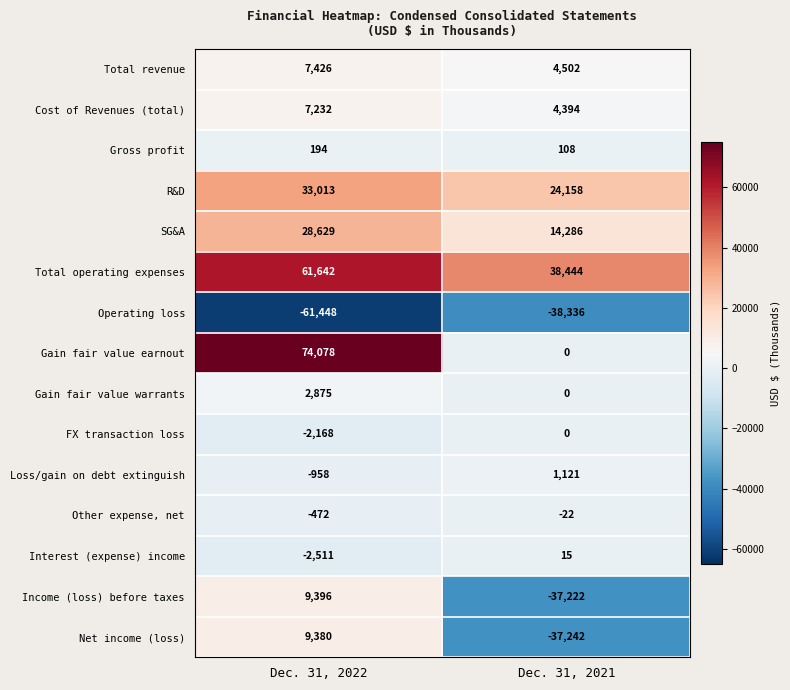

Rank the categories by Operating loss value from highest to lowest.

Dec. 31, 2021, Dec. 31, 2022